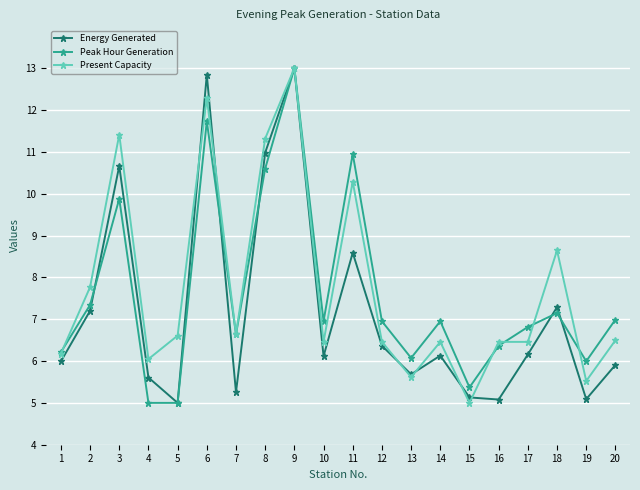

Where is the first local maximum for Peak Hour Generation?

3